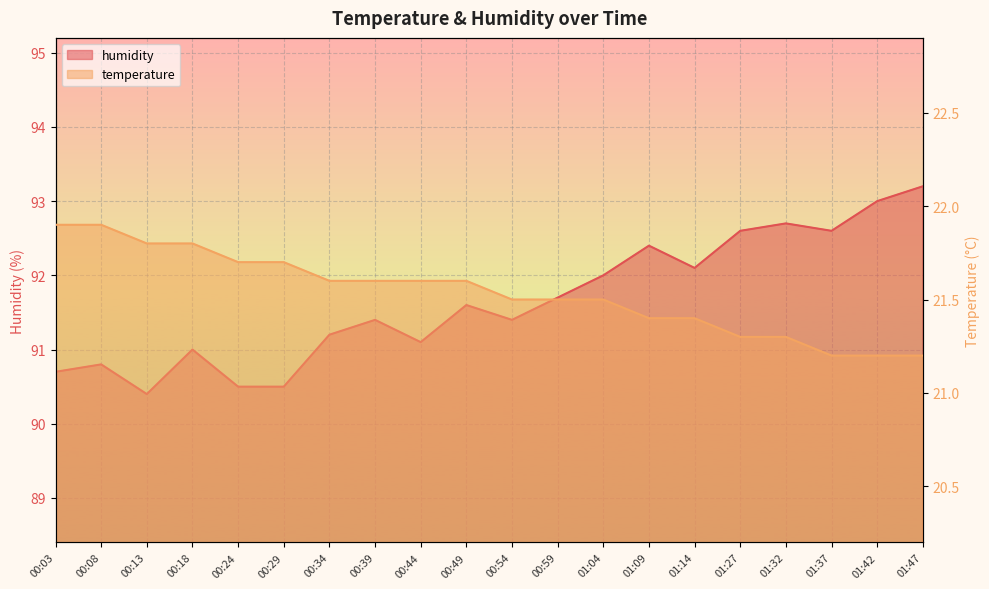

Count the temperature values in the range 21 to 22.

20